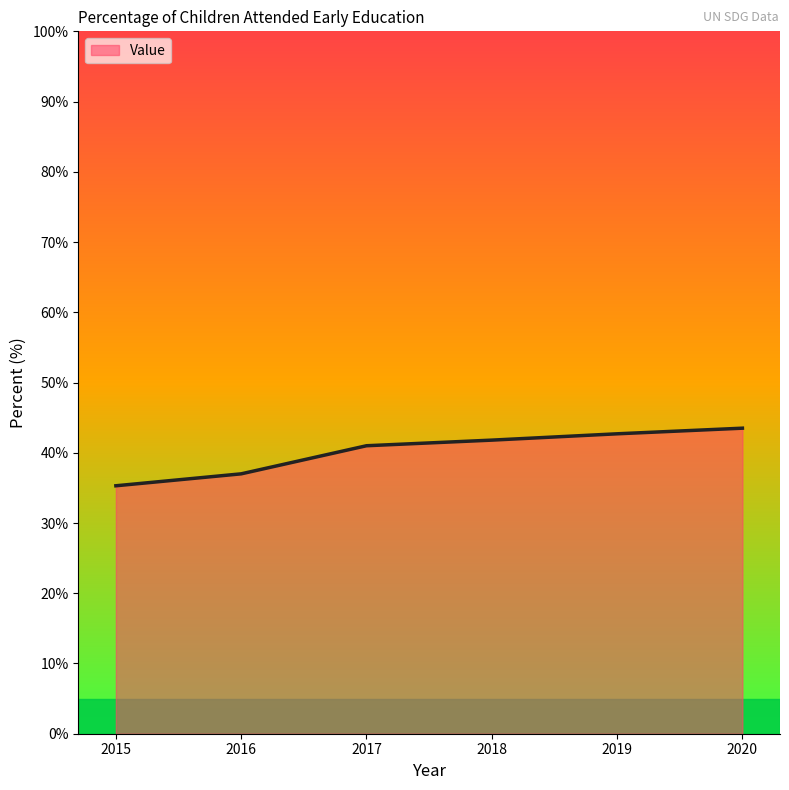

Reading left to right, transcribe all the data shown in this chart.

2015=35.3	2016=37.0	2017=41.0	2018=41.8	2019=42.7	2020=43.5